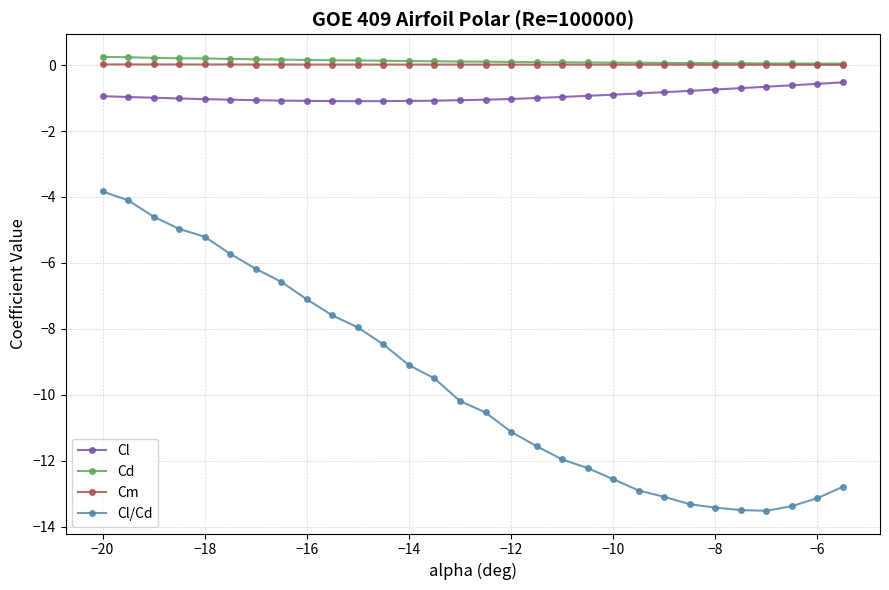

Which series has the largest range (max minus min)?

Cl/Cd